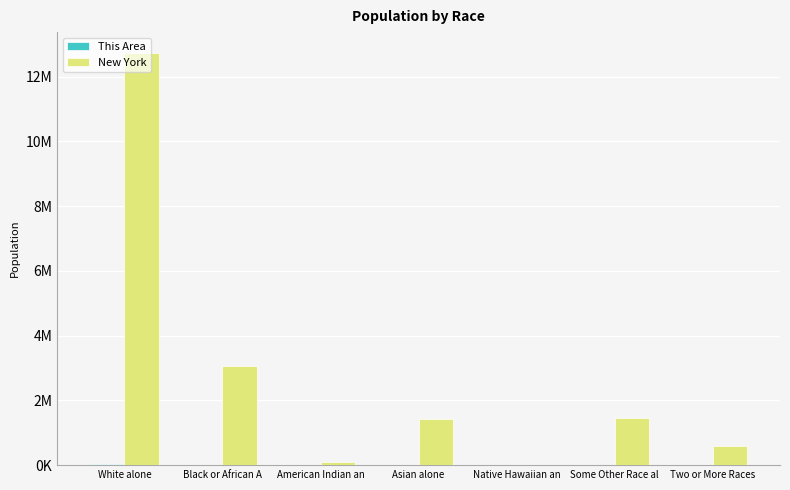

Are the bars grouped side by side (vs. stacked)?

Yes